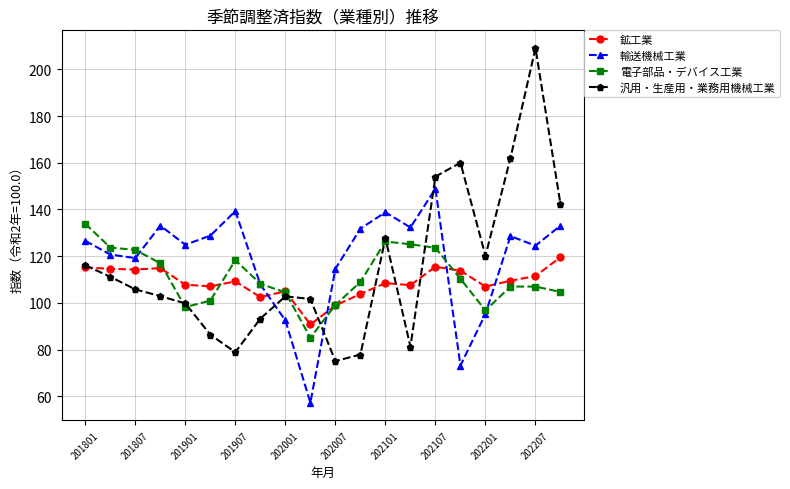

Rank the series by their maximum value, from lowest to highest.

鉱工業, 電子部品・デバイス工業, 輸送機械工業, 汎用・生産用・業務用機械工業